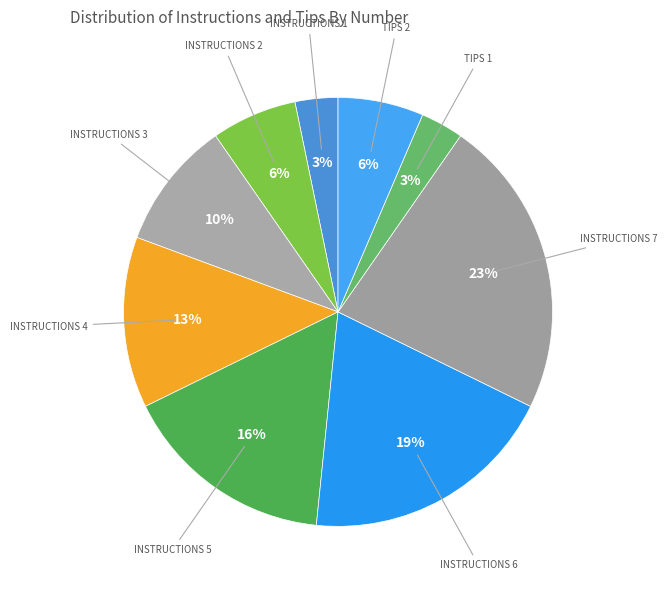

To the nearest percent, what portion does INSTRUCTIONS 1 represent?

3%